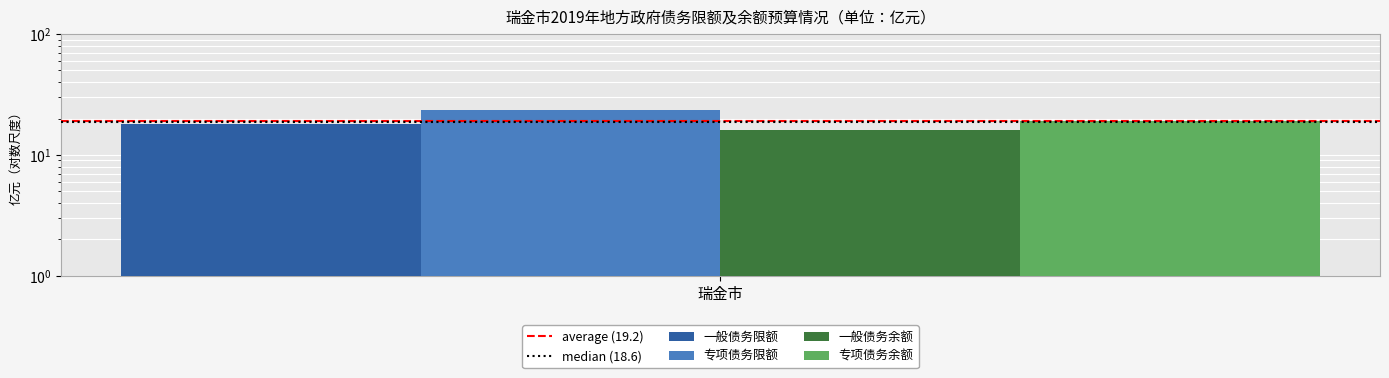

At 1, list the series in order from smallest to largest.

median (18.6), average (19.2)